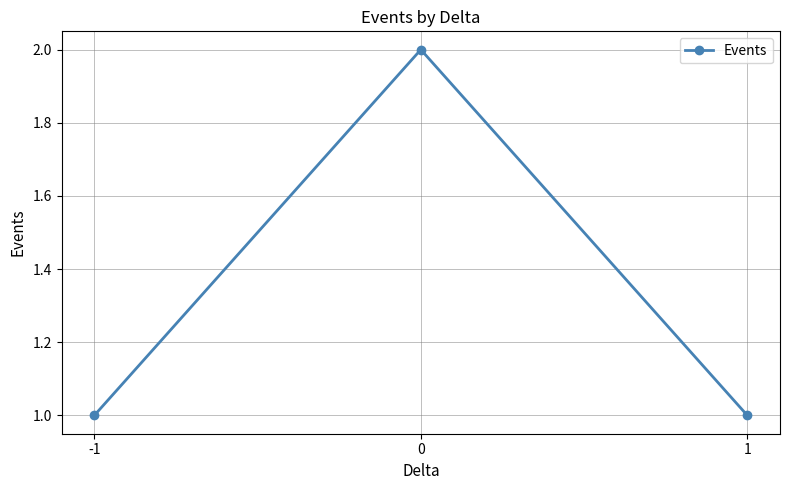

Reading left to right, list all the values displayed in this chart.

-1=1	0=2	1=1